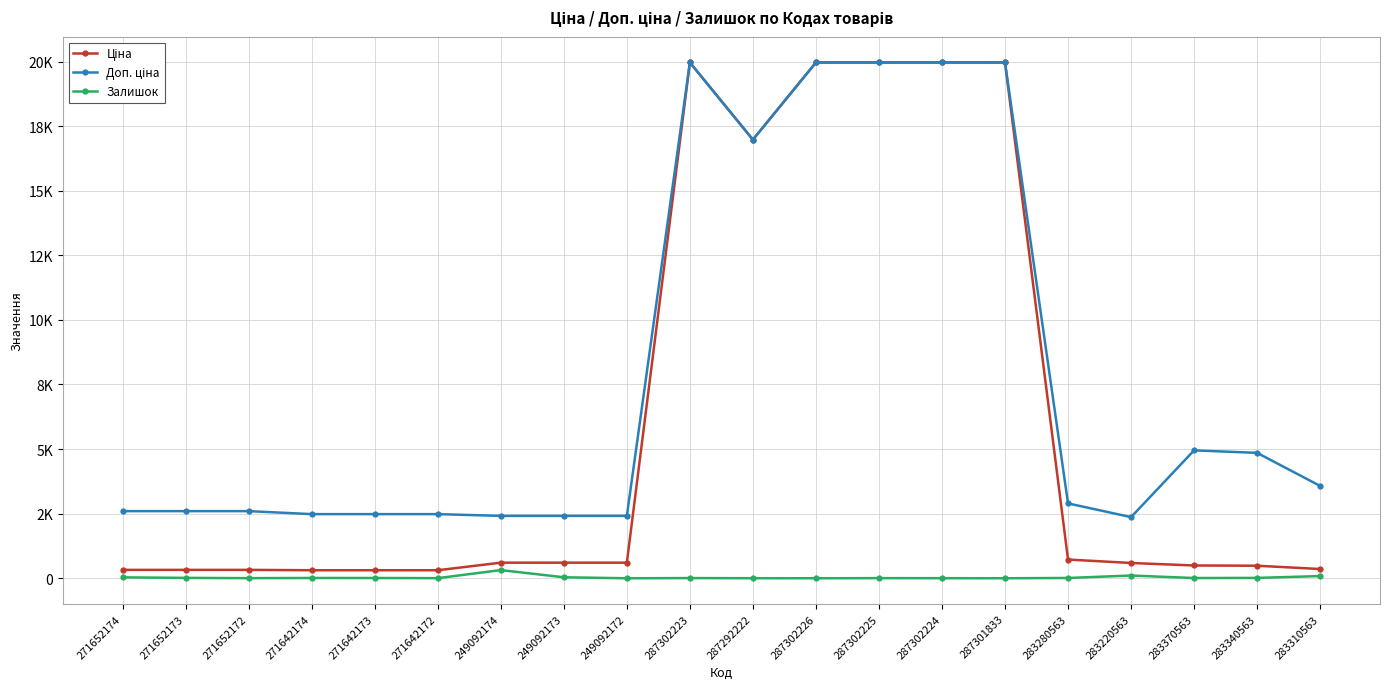

Which category has the lowest value in the Залишок series?

249092172